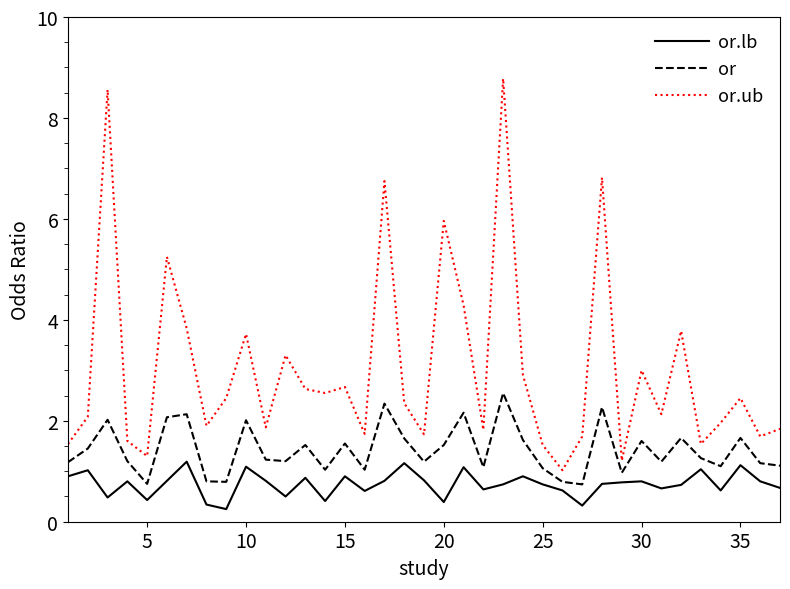

True or false: or.ub and or intersect in this chart.

False